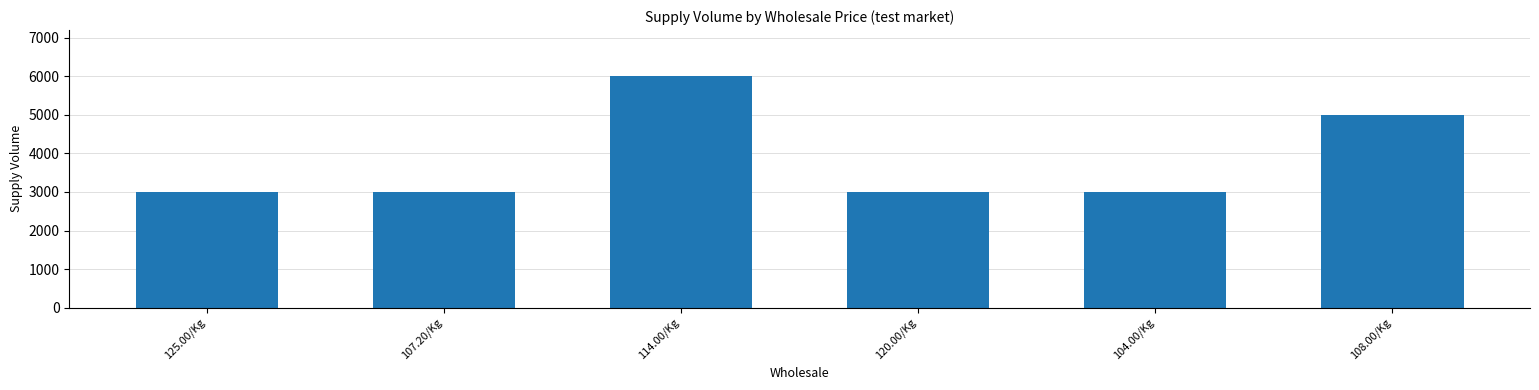

How many series are shown in this chart?

1